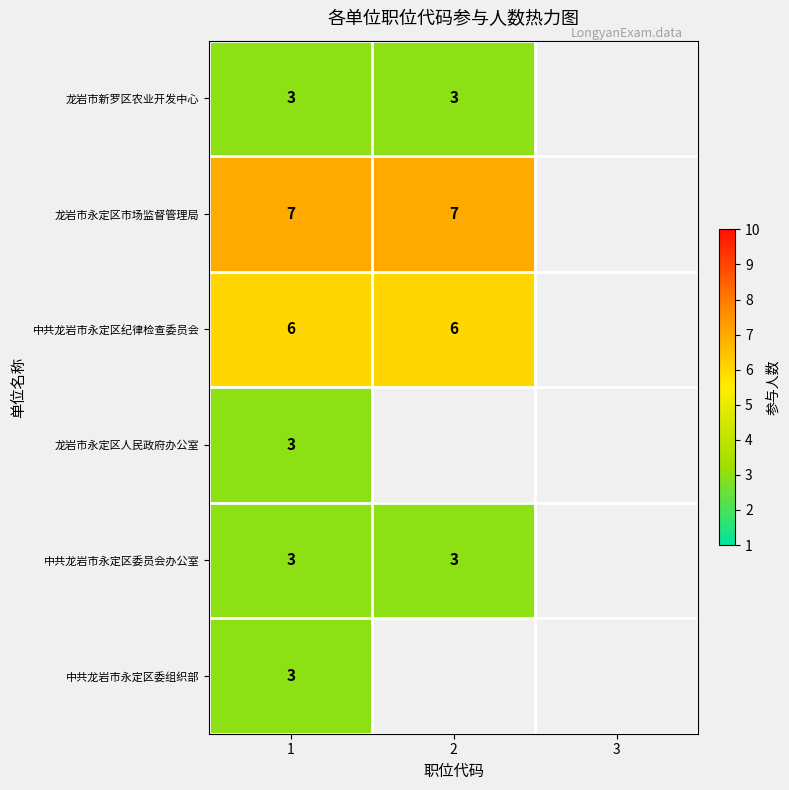

Which category has the lowest value across all series?

1